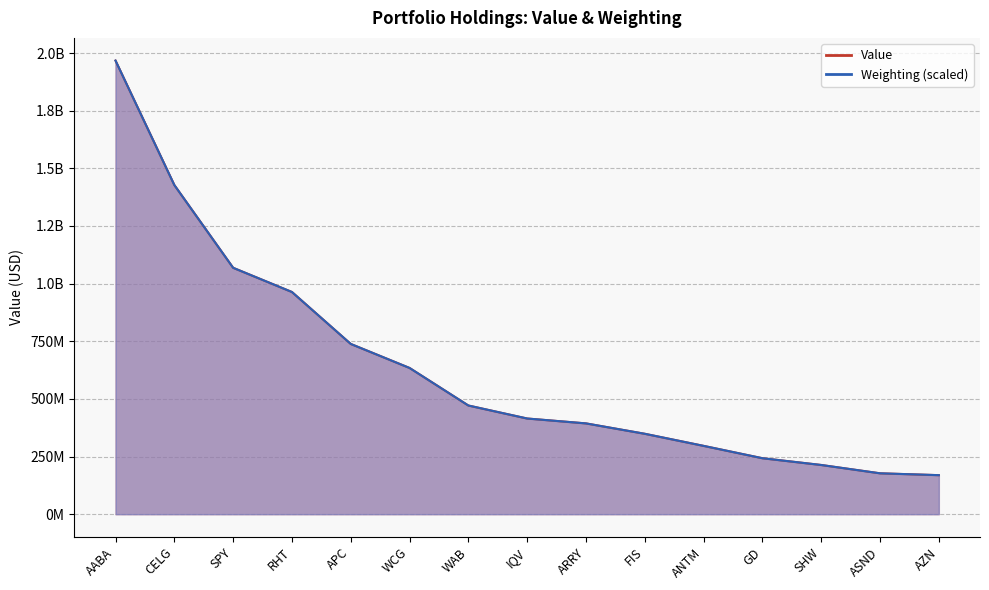

True or false: Value has more than 2 interior local peaks.

False